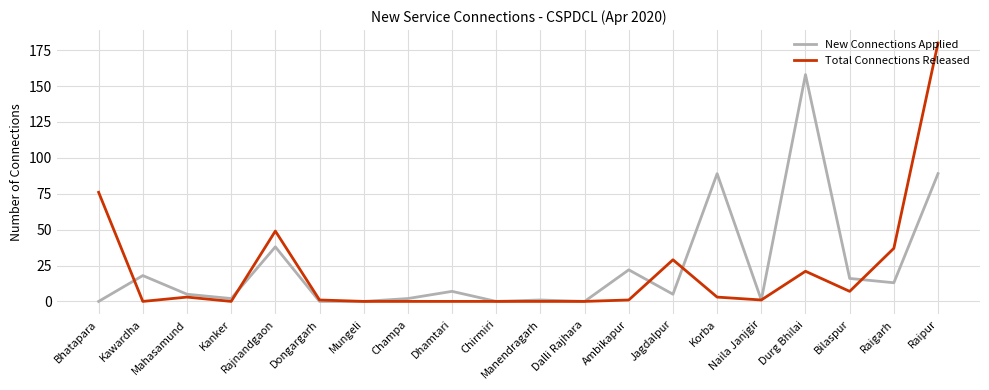

Which label corresponds to the largest value in the chart?

Raipur